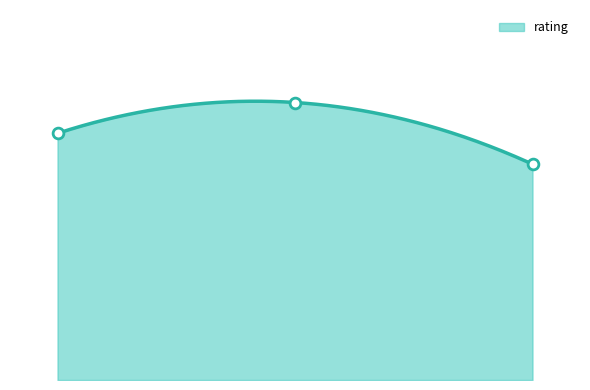

What is the change in value from 04/03/2009 to 23/01/2008?

-1